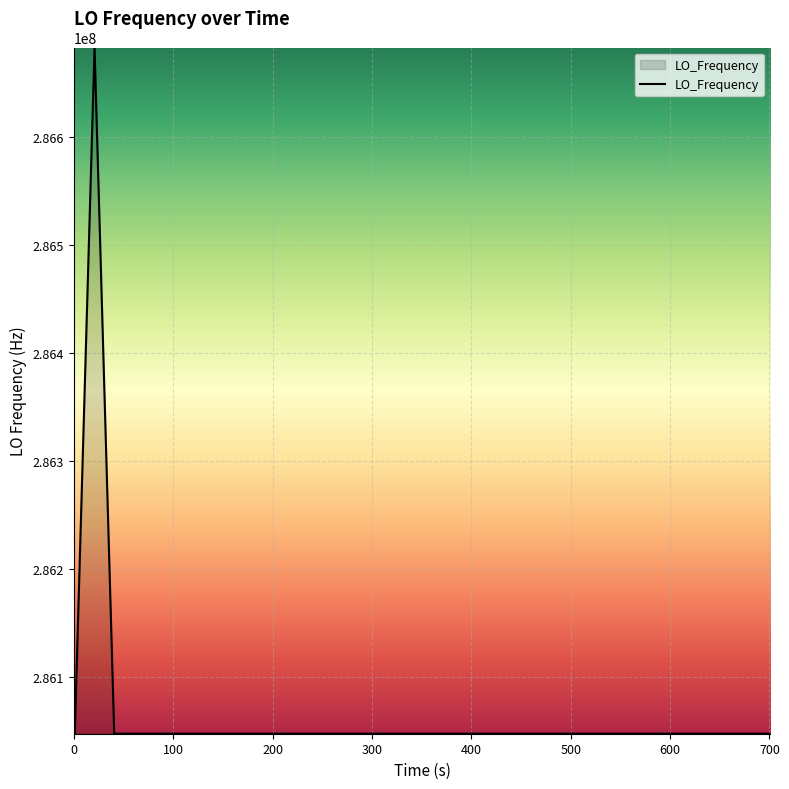

What is the minimum value shown in the chart?

286046999.7